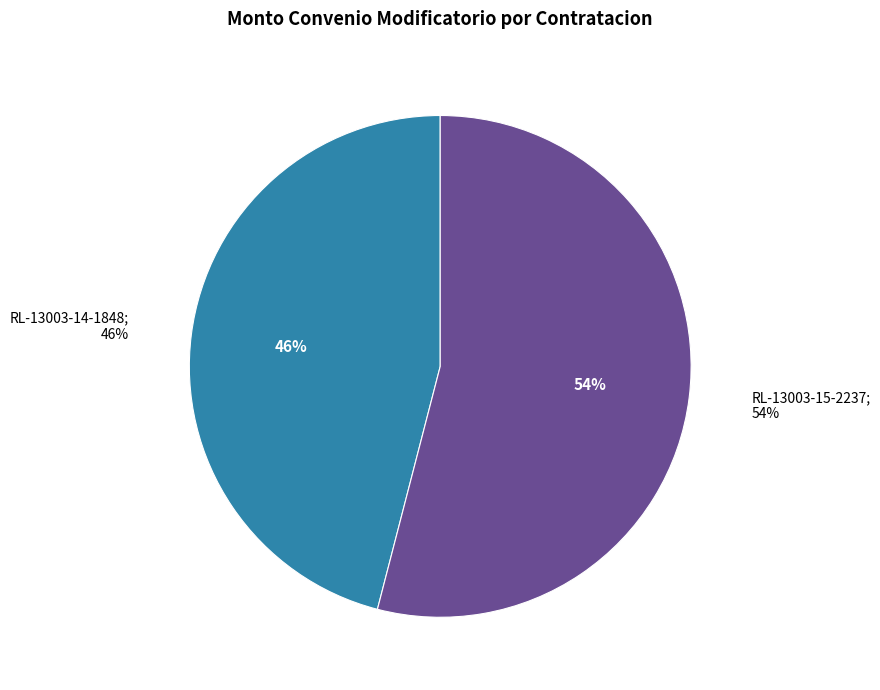

What percentage is the RL-13003-15-2237 slice, to the nearest percent?

54%